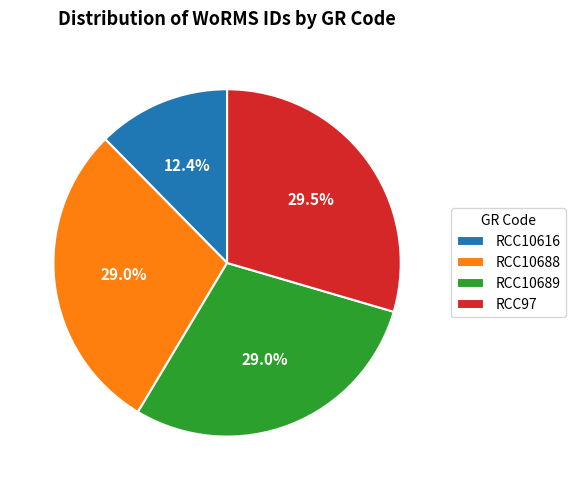

How many slices are in this pie chart?

4